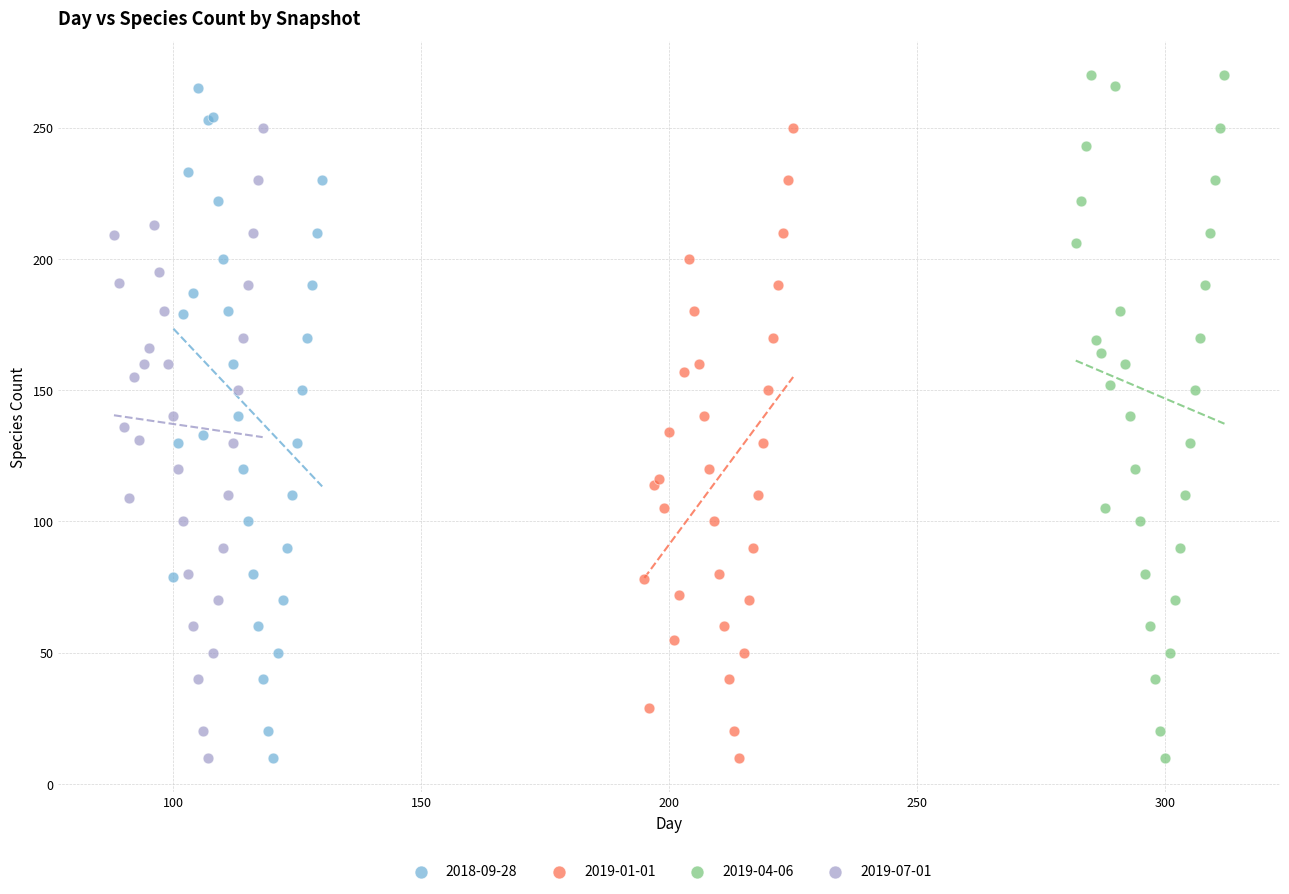

Which series has the largest Y range (max minus min)?

2019-04-06